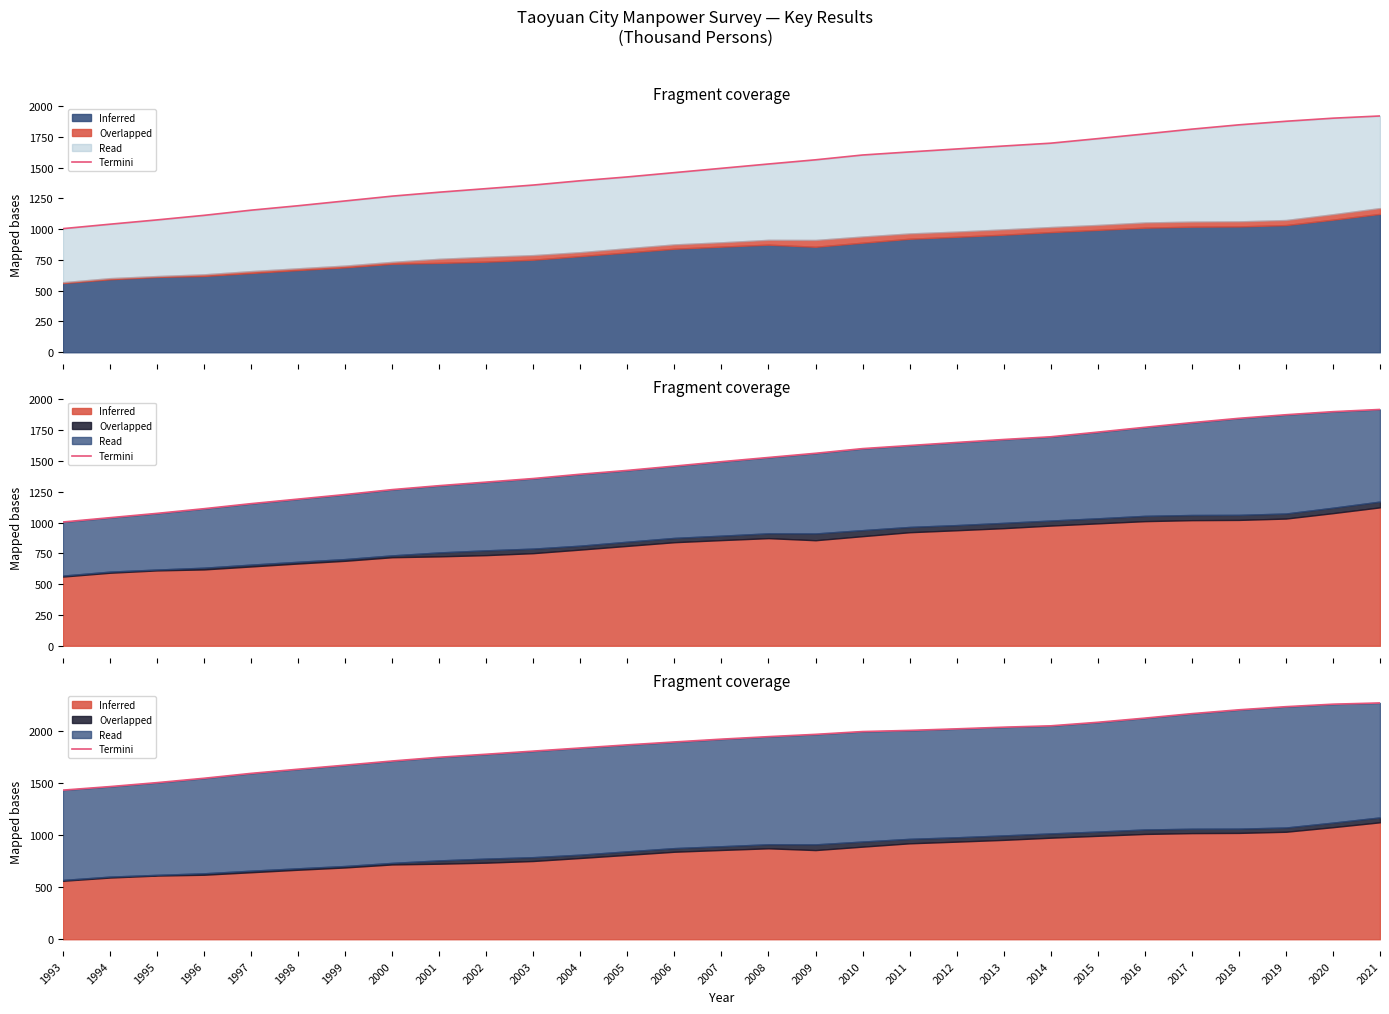

What is the difference between the maximum and second lowest values?

804